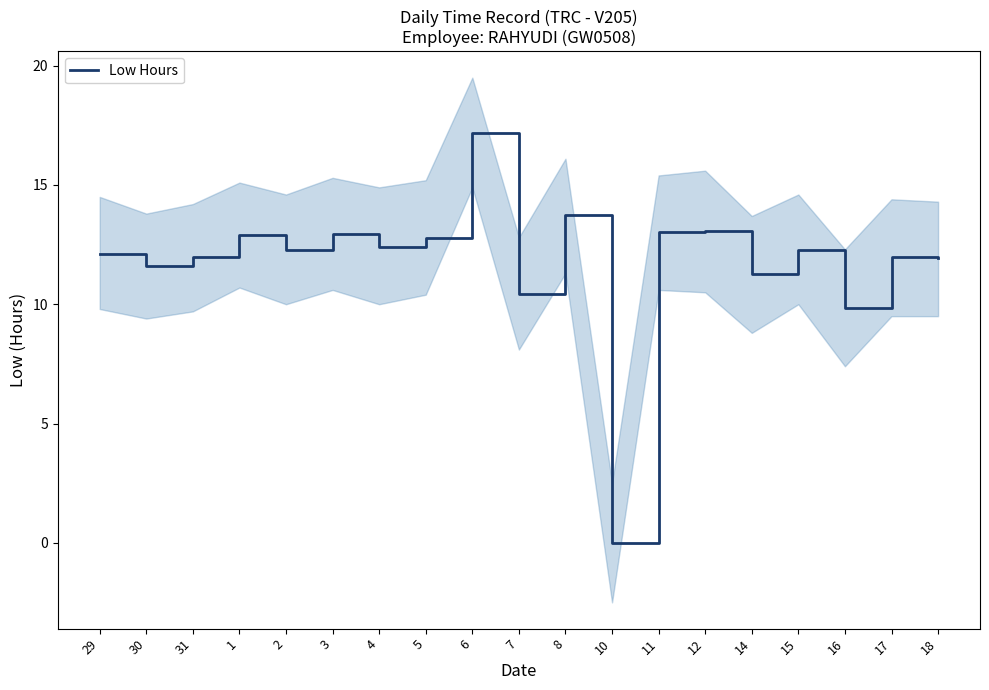

Where is the data nearest to the value 8?

16